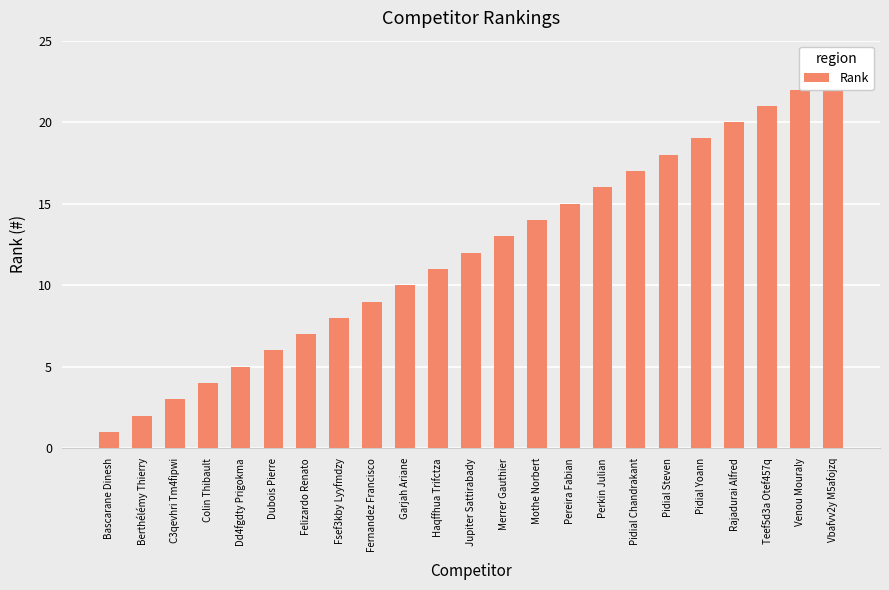

Rank the categories by value from highest to lowest.

Vbafvv2y M5afojzq, Venou Mouraly, Teef5d3a Otef457q, Rajadurai Alfred, Pidial Yoann, Pidial Steven, Pidial Chandrakant, Perkin Julian, Pereira Fabian, Mothe Norbert, Merrer Gauthier, Jupiter Sattirabady, Haqffhua Trifctza, Garjah Ariane, Fernandez Francisco, Fsef3kby Lyyfmdzy, Felizardo Renato, Dubois Pierre, Dd4fgdty Prigokma, Colin Thibault, C3qevhri Tm4fipwi, Berthélémy Thierry, Bascarane Dinesh